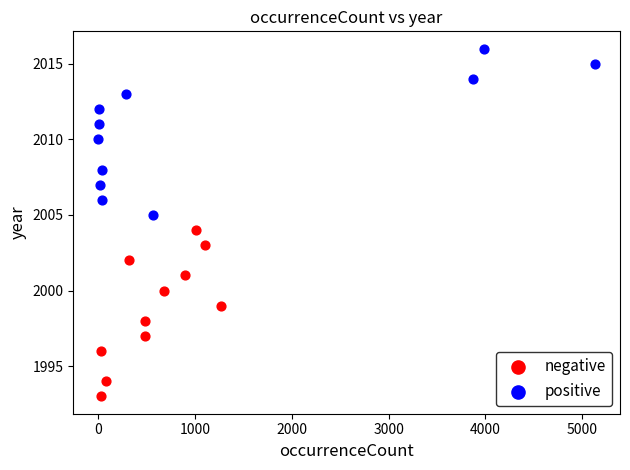

Which series reaches the maximum Y coordinate?

positive